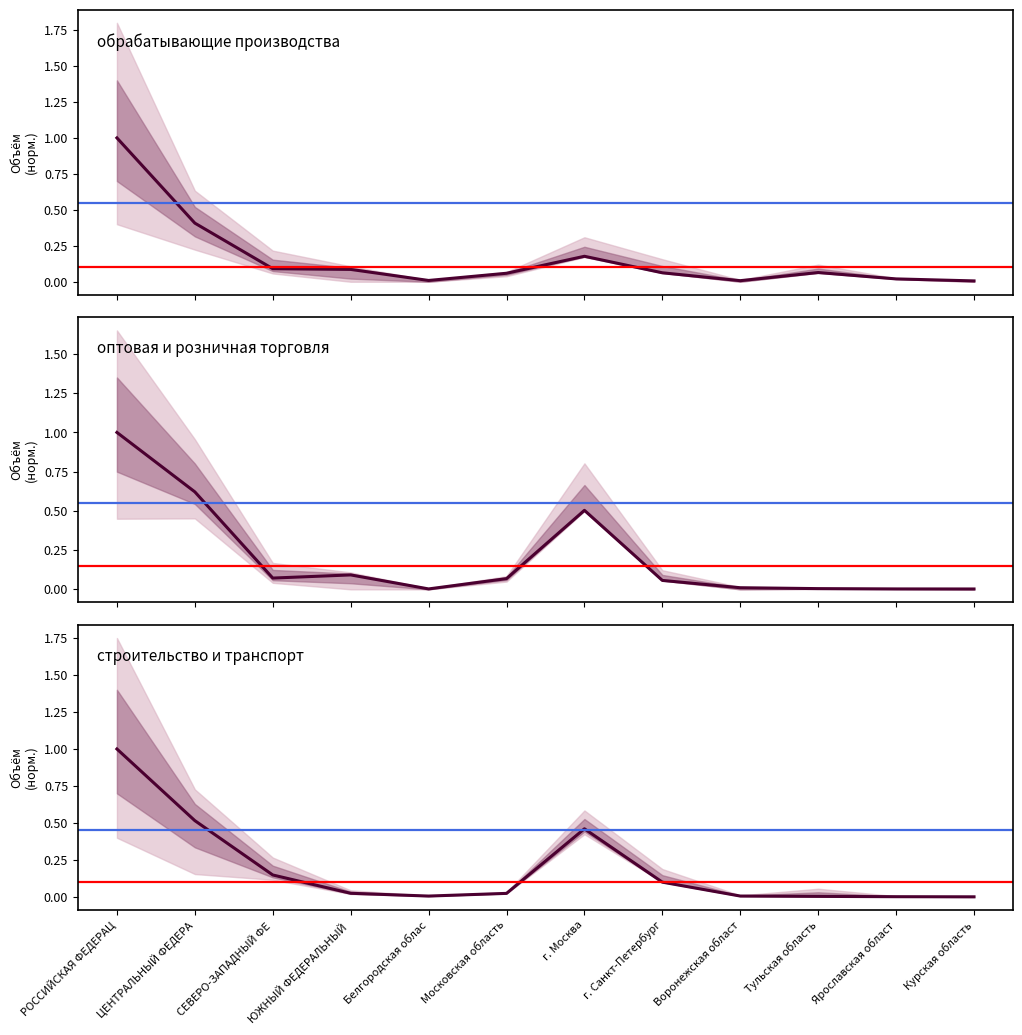

At which category is the sum across all series the highest?

РОССИЙСКАЯ ФЕДЕРАЦ